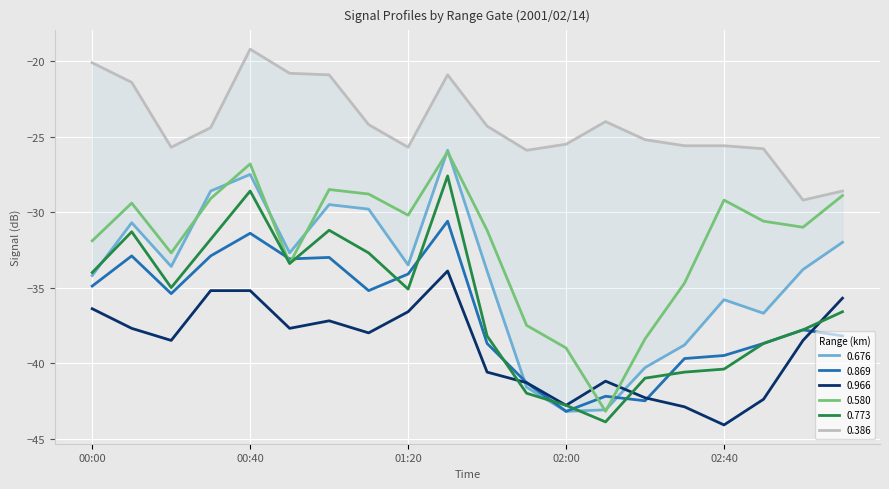

What is the label of the 1st point from the right?

2001/02/14 03:10